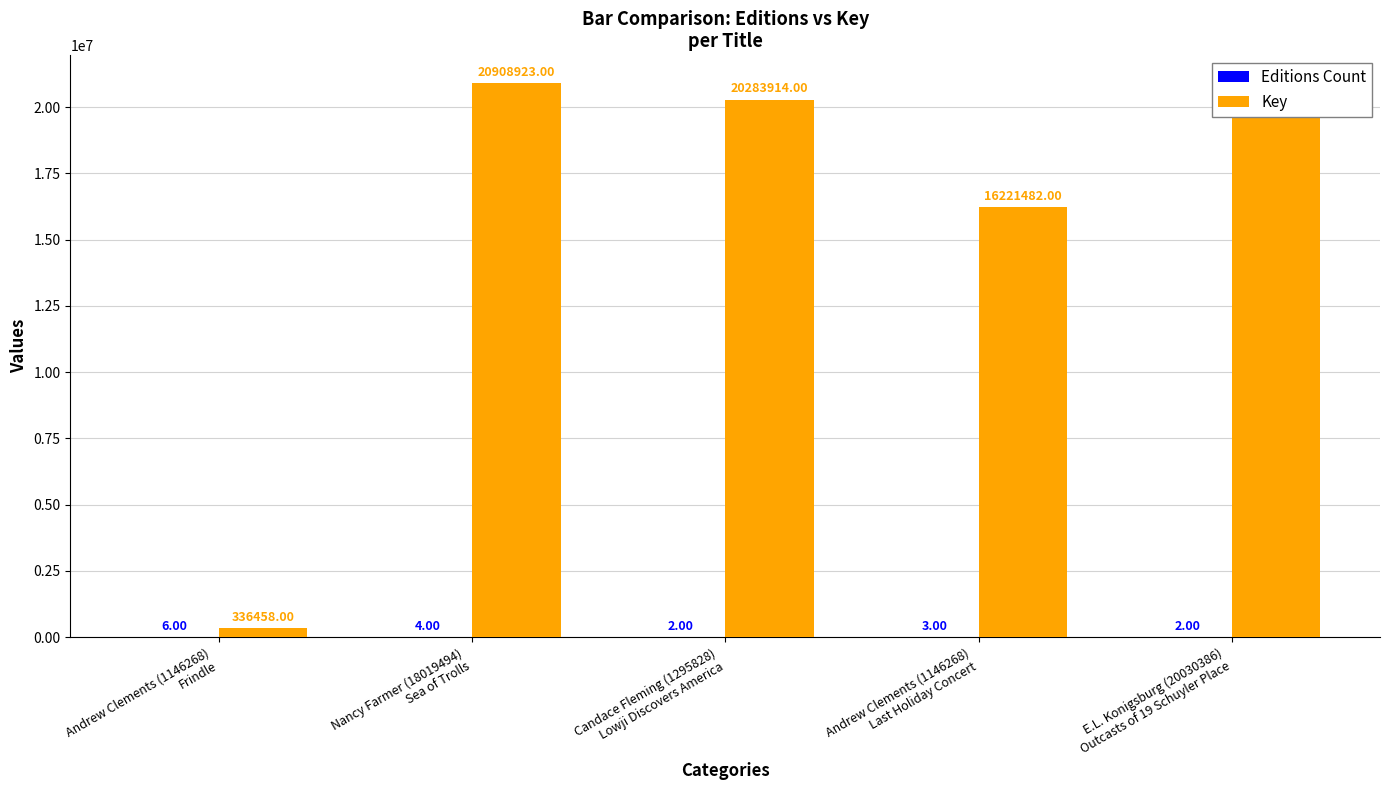

Which series has the largest total across all categories?

Key